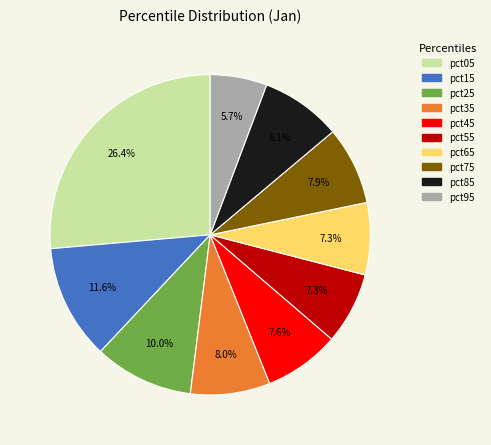

What is the smallest slice in the pie chart?

pct95